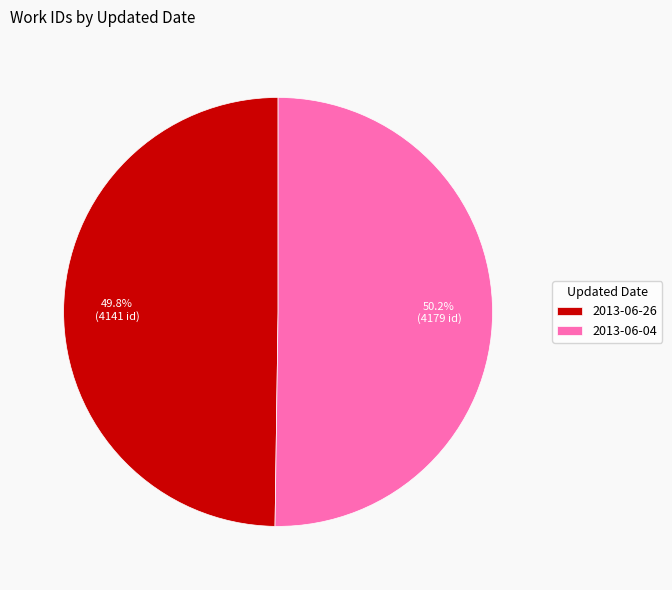

What percentage is NOT represented by 2013-06-04?

49.8%